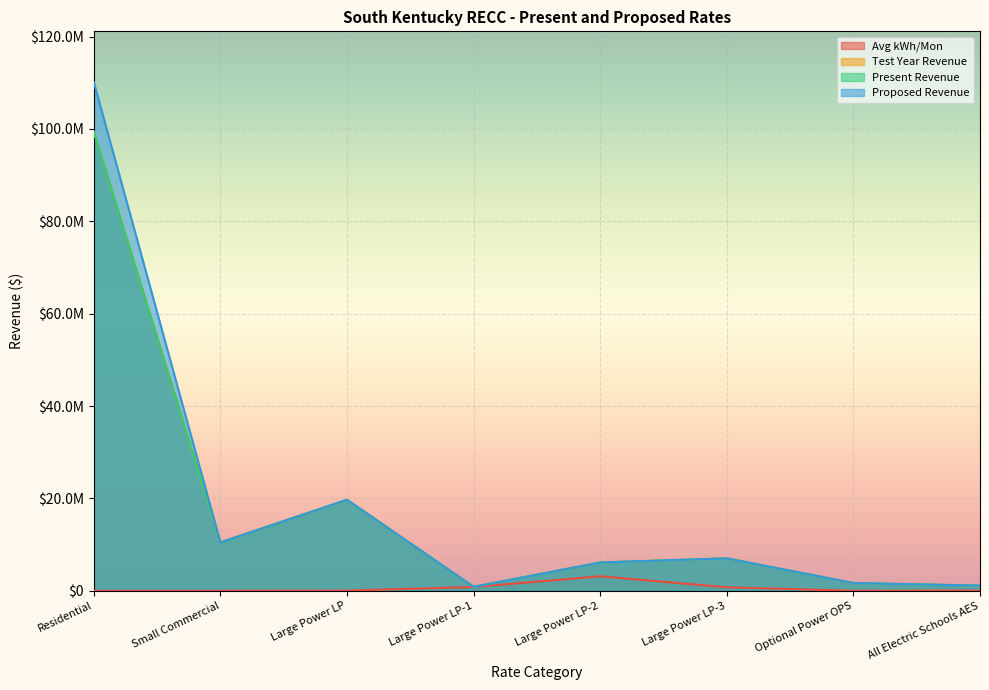

At which category does Avg kWh/Mon reach its first local peak?

Large Power LP-2